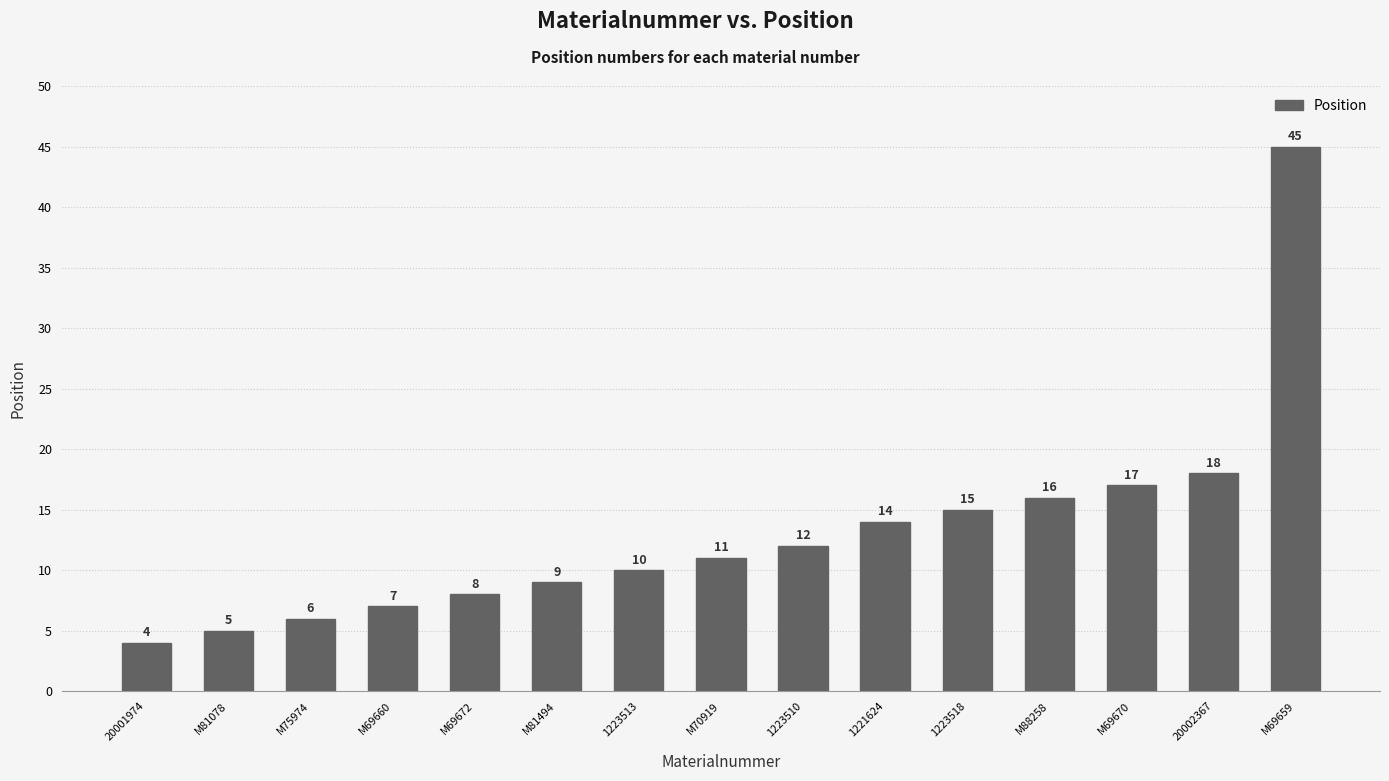

List the labels in order of value, smallest first.

20001974, M81078, M75974, M69660, M69672, M81494, 1223513, M70919, 1223510, 1221624, 1223518, M88258, M69670, 20002367, M69659